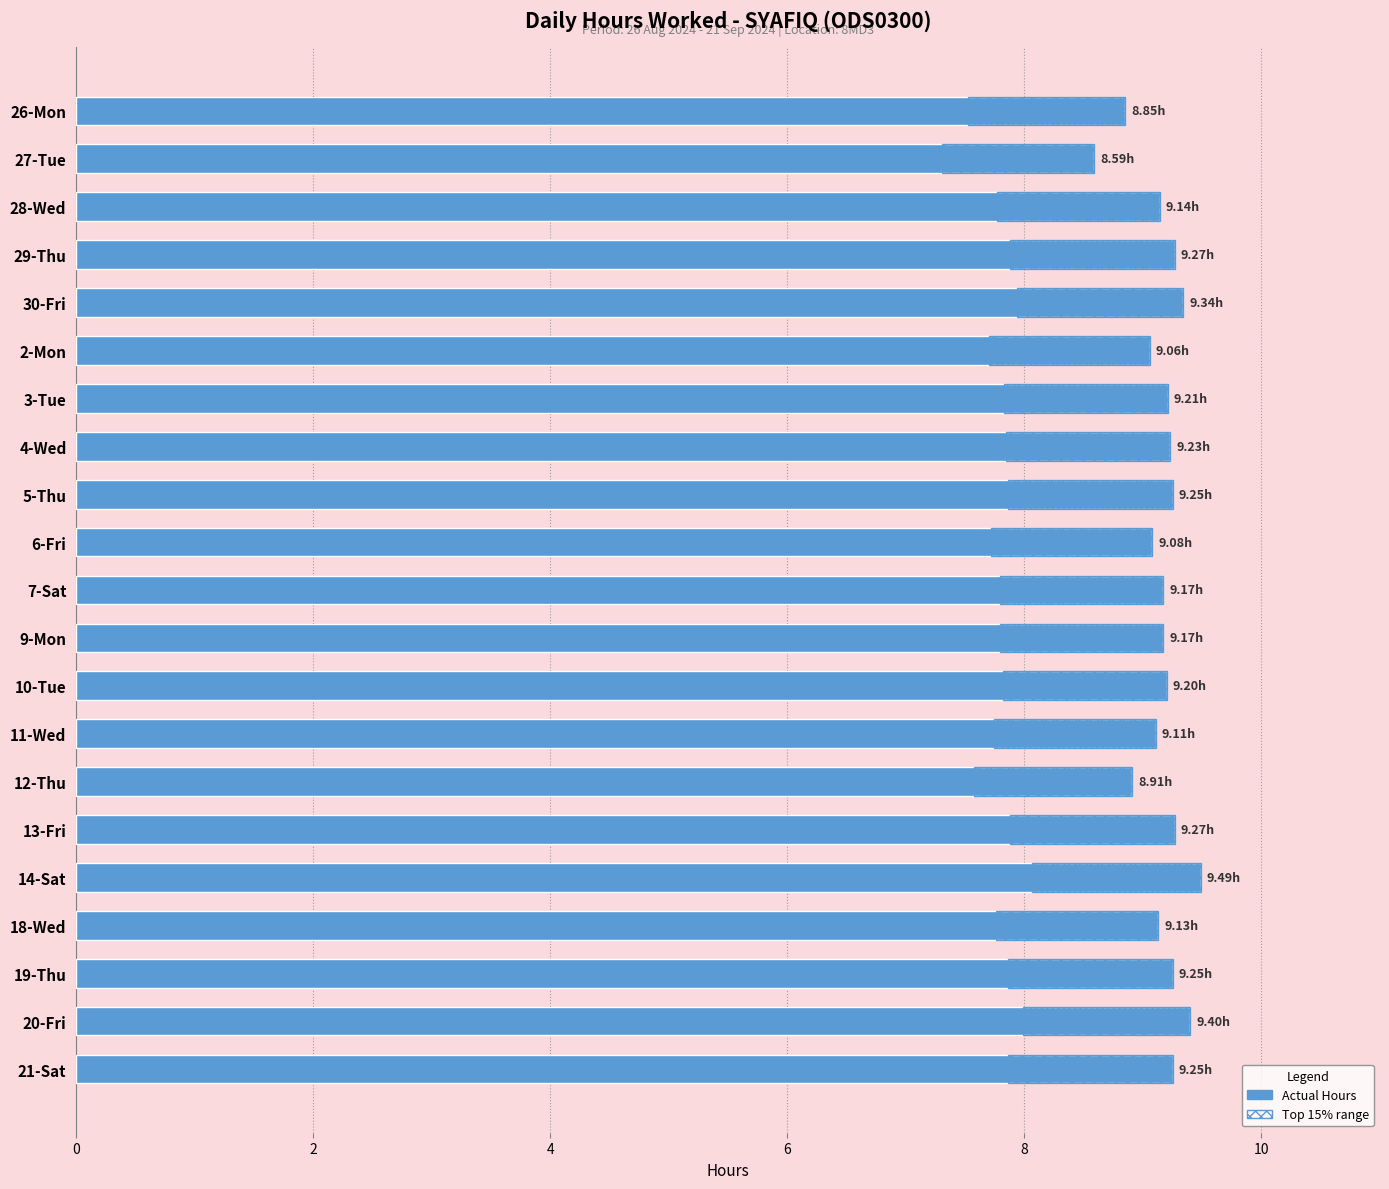

Are the bars horizontal?

Yes